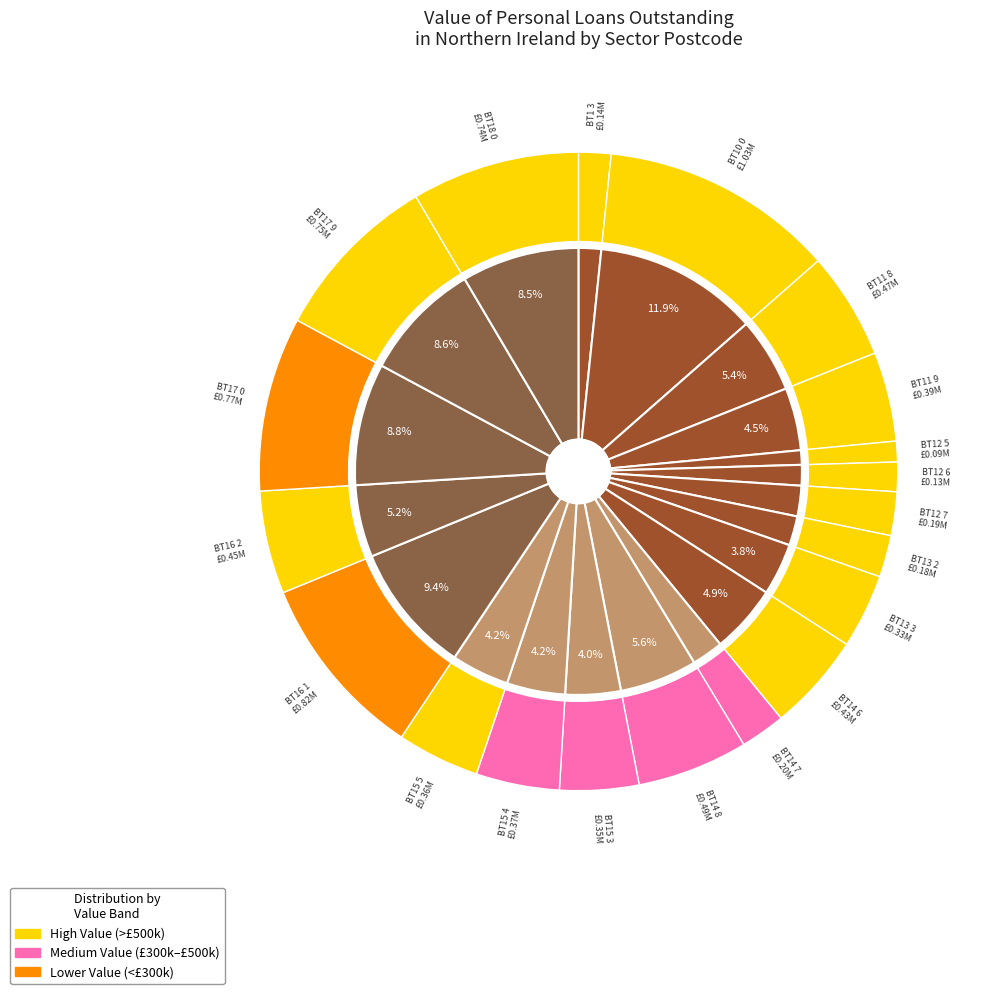

Which slice is the largest?

BT10 0